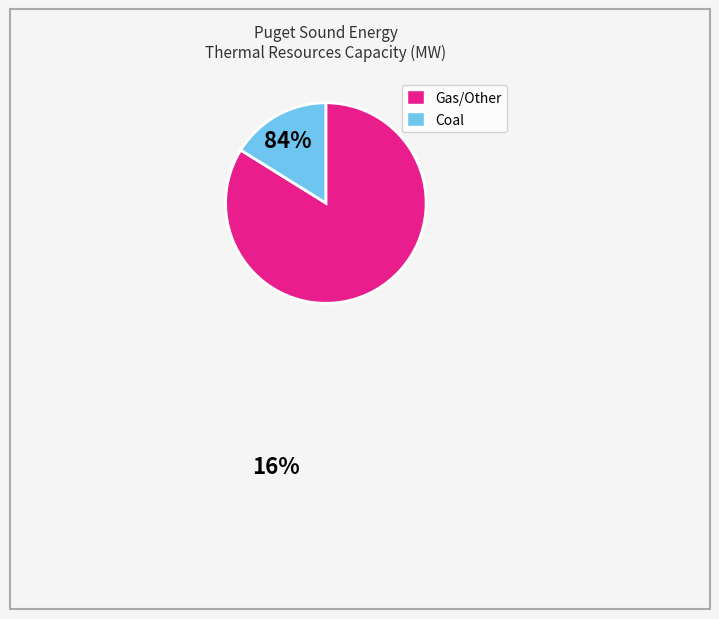

Is there a majority slice in this chart?

Yes